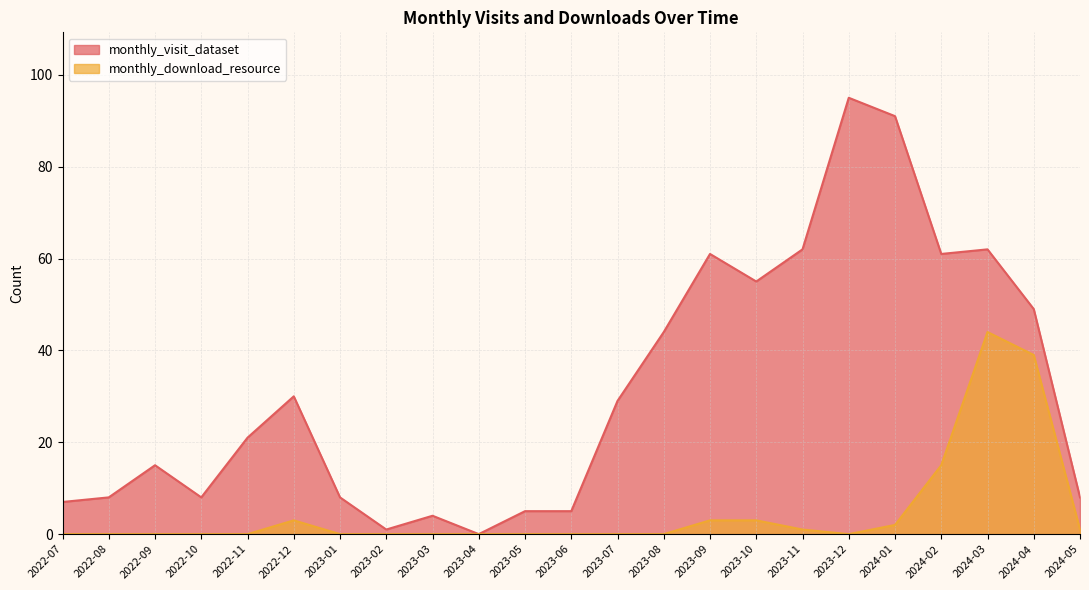

True or false: monthly_visit_dataset and monthly_download_resource cross at least once.

False